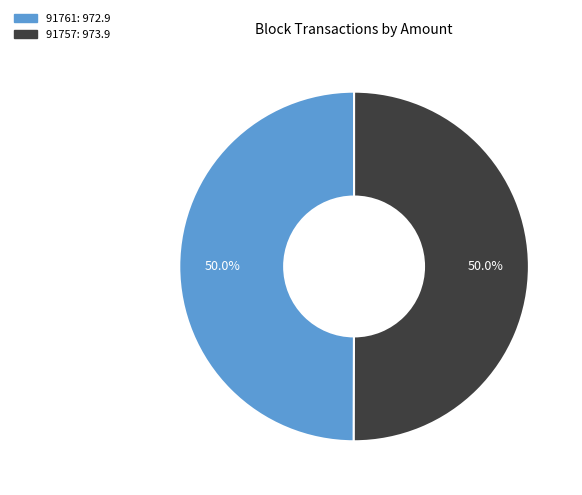

To the nearest percent, what is the difference between the largest and smallest slice percentages?

0%